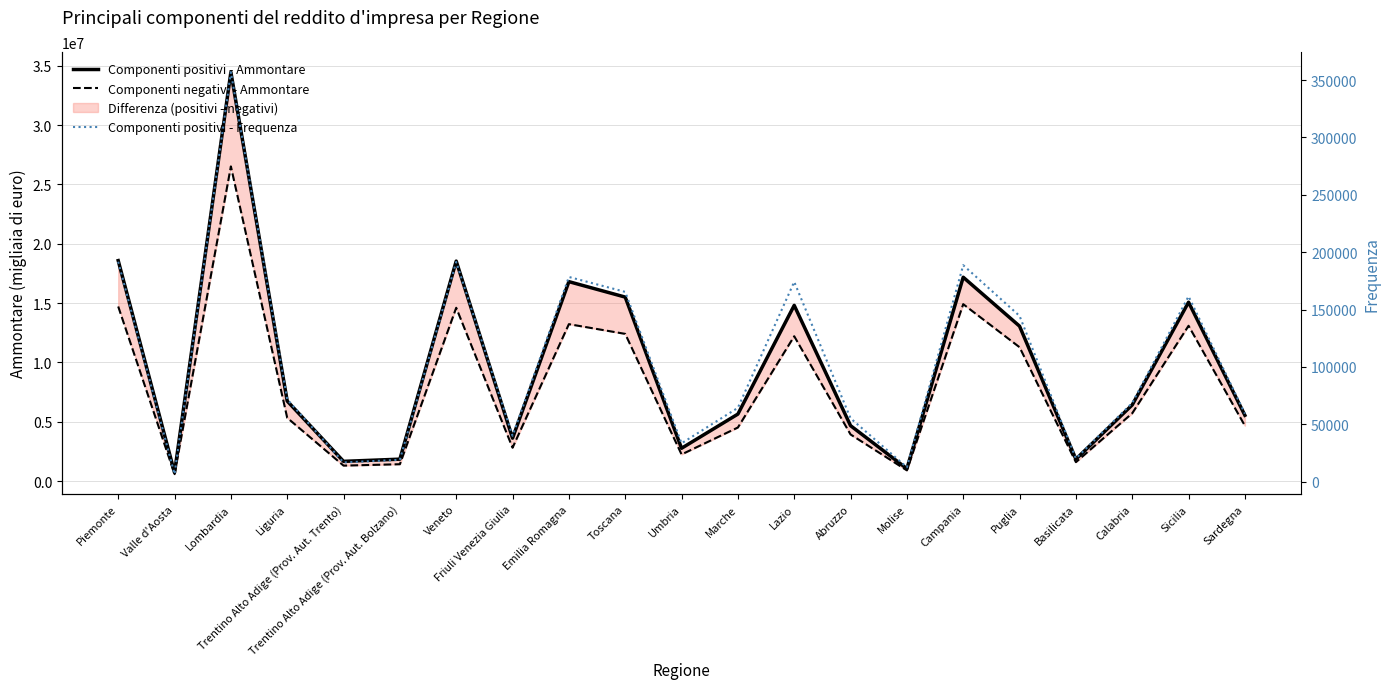

What is the smallest value displayed?

6583